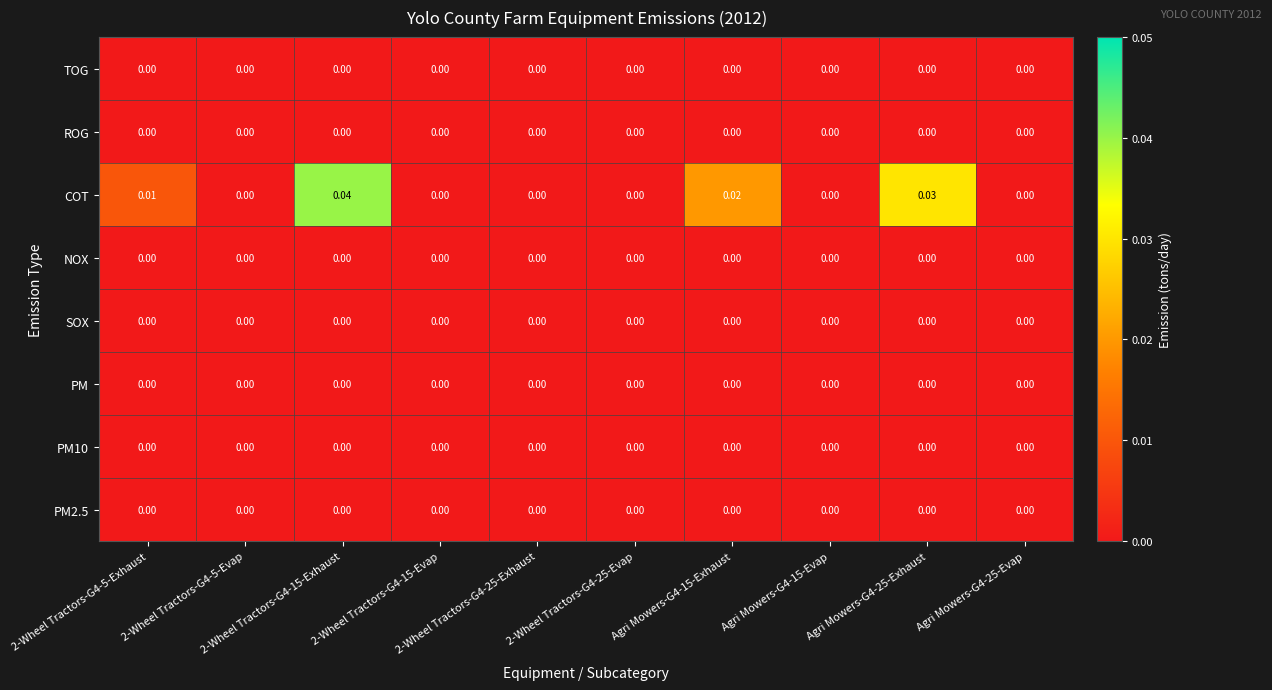

Which series has the largest total across all categories?

COT